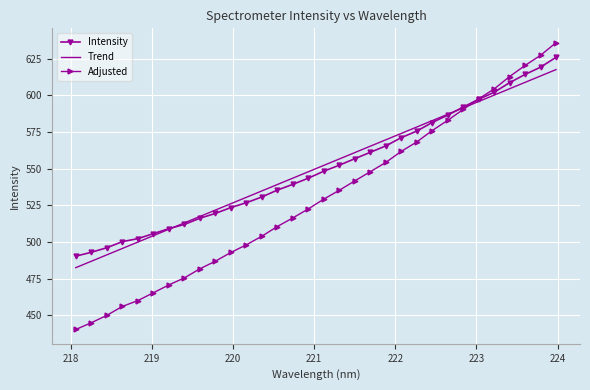

Which series has the widest spread of values?

Adjusted